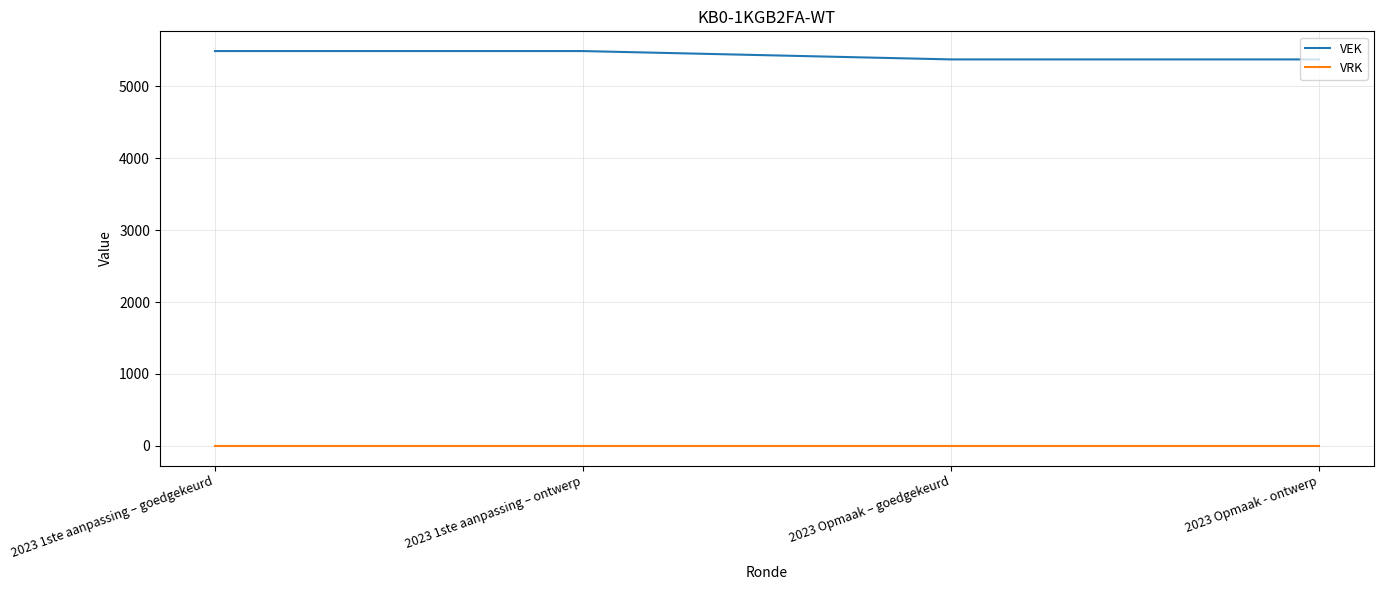

Which series has the largest range (max minus min)?

VEK